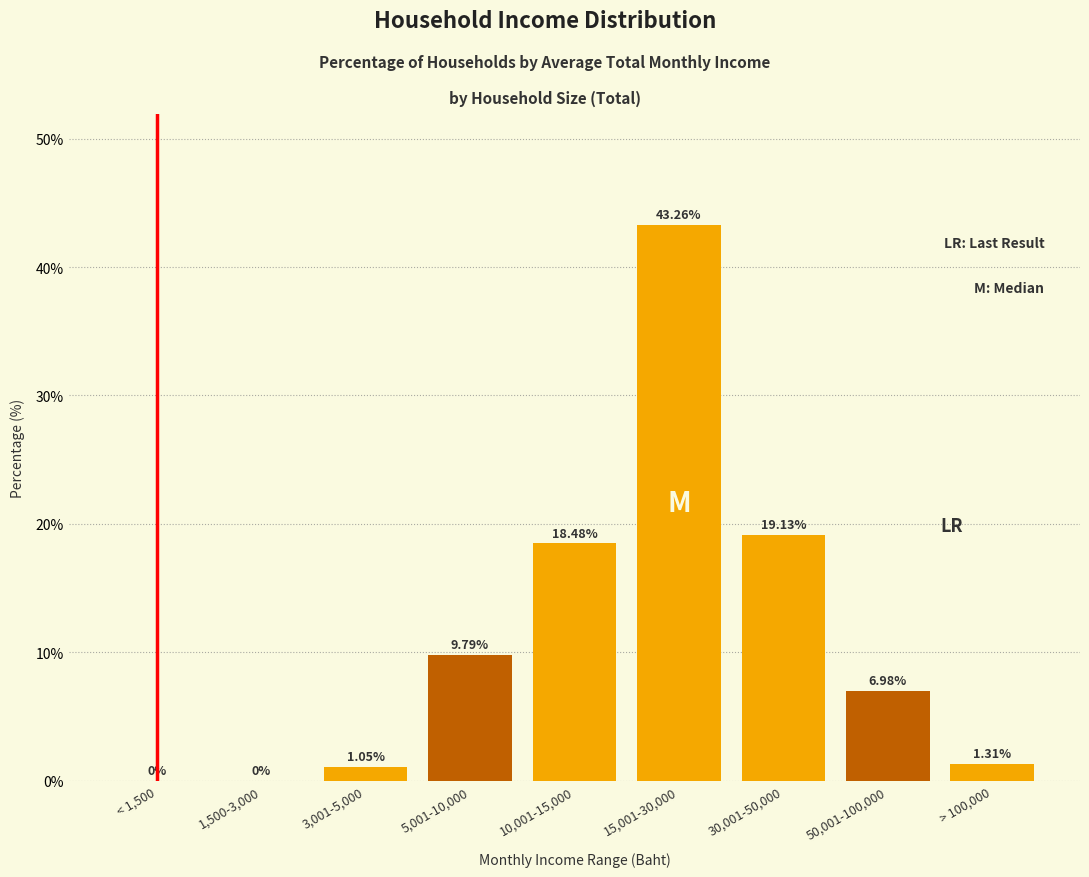

What is the sum of the values at 30,001-50,000 and 10,001-15,000?

37.6